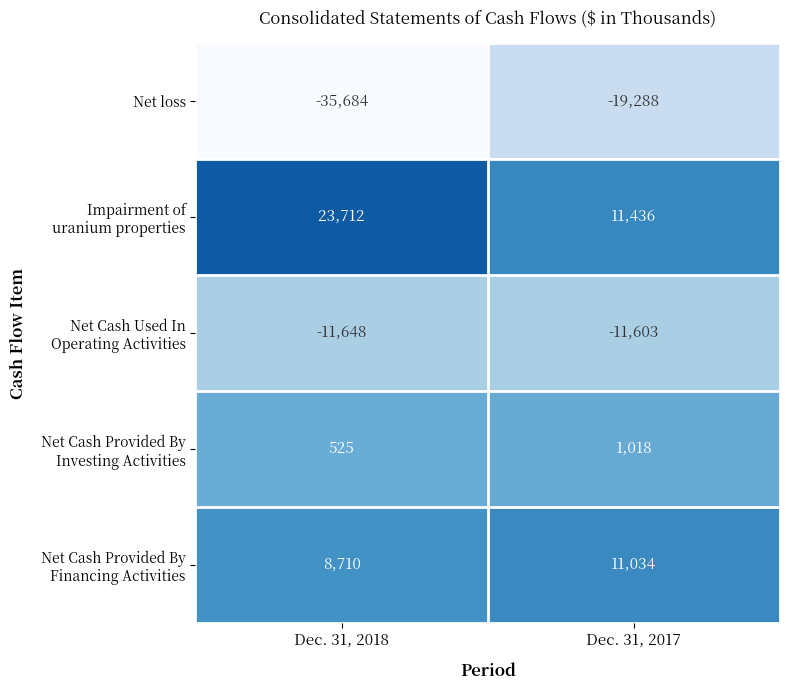

What is the total value across all series at Dec. 31, 2018?

-14385